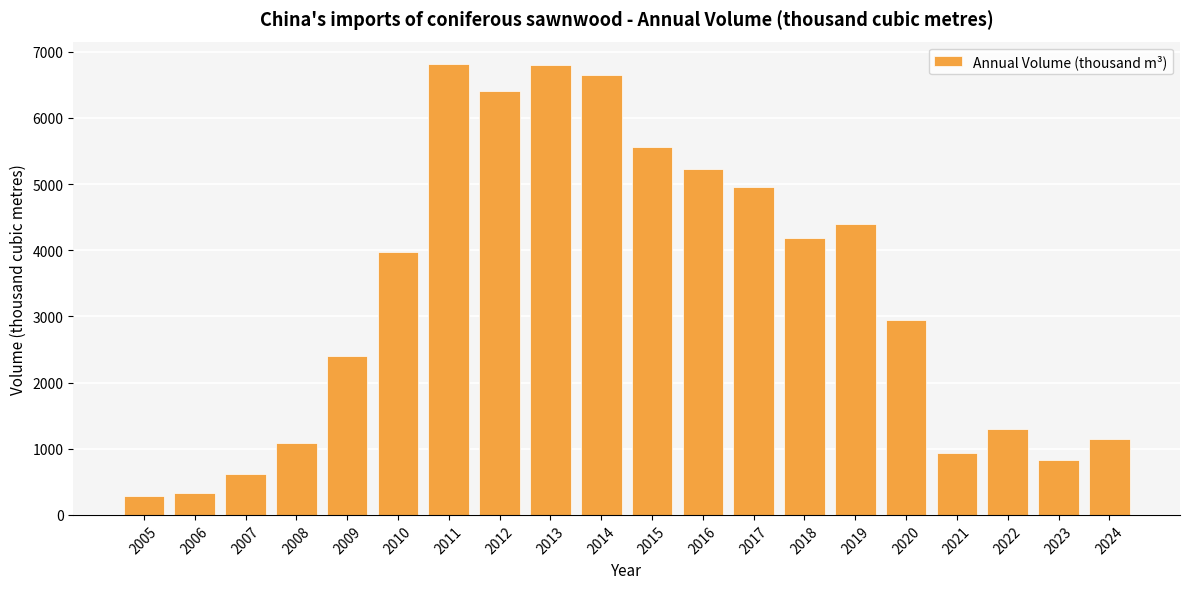

Are the bars grouped side by side (vs. stacked)?

No